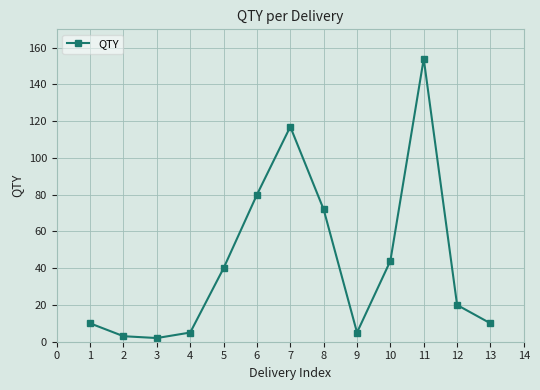

Reading left to right, extract all data points from this chart.

1=10	2=3	3=2	4=5	5=40	6=80	7=117	8=72	9=5	10=44	11=154	12=20	13=10